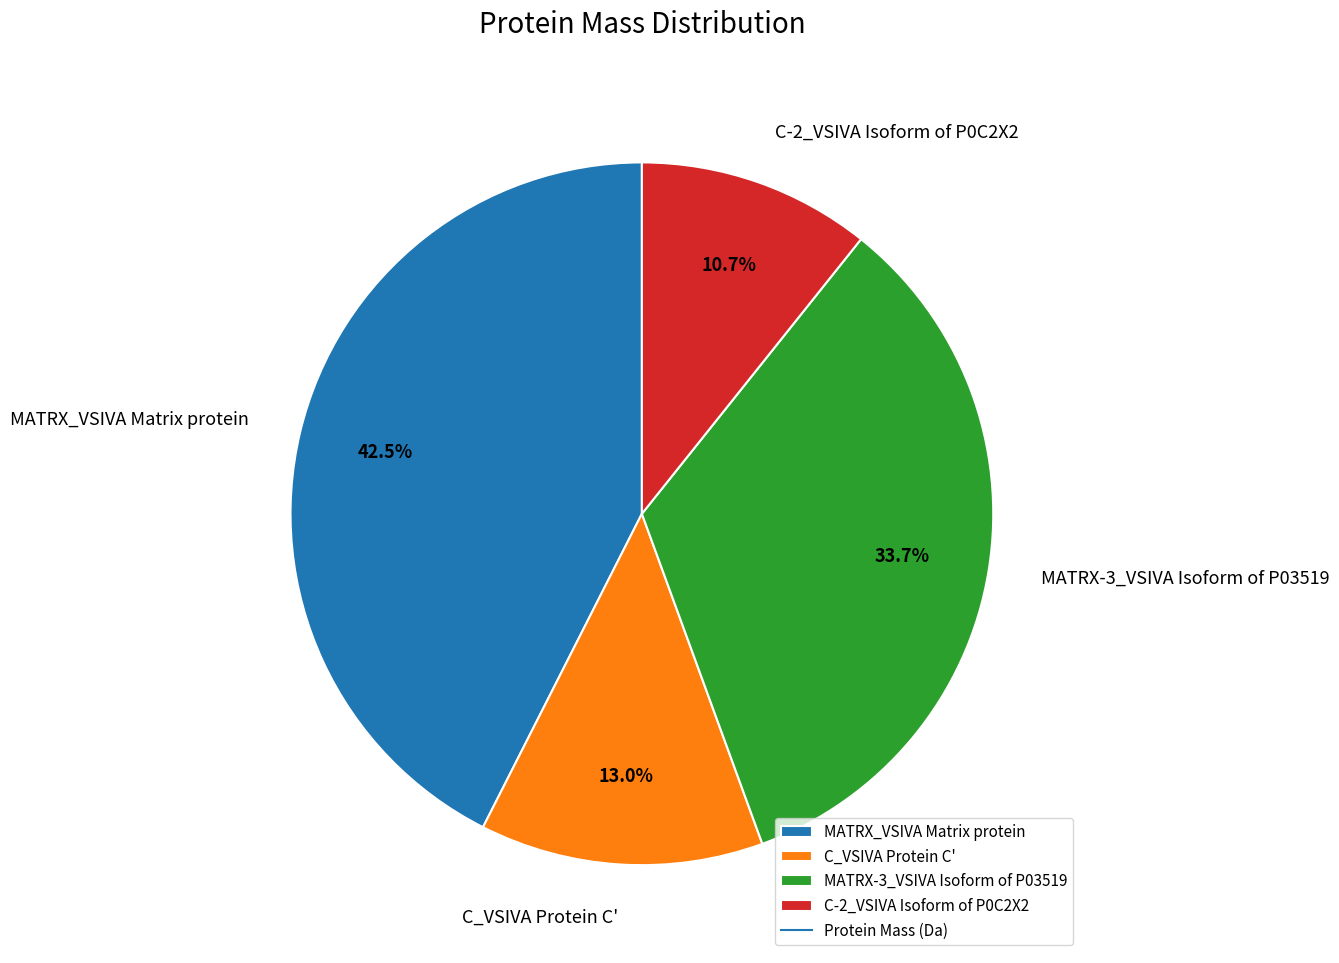

Is it true that C_VSIVA Protein C' is 13% of the pie?

True